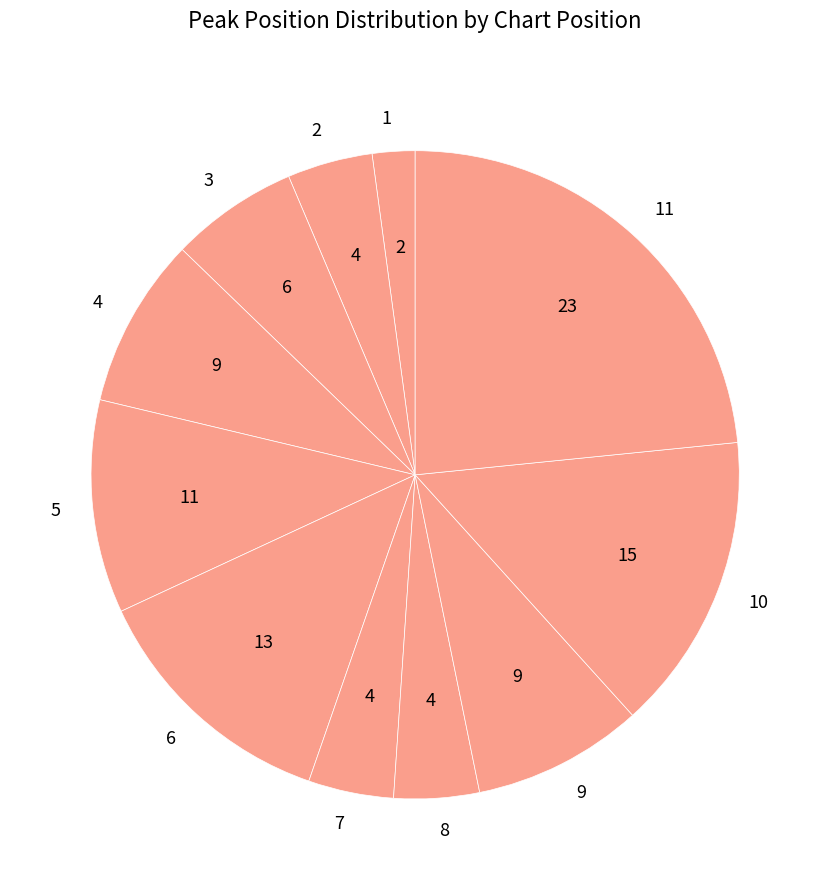

What is the largest slice in the pie chart?

11